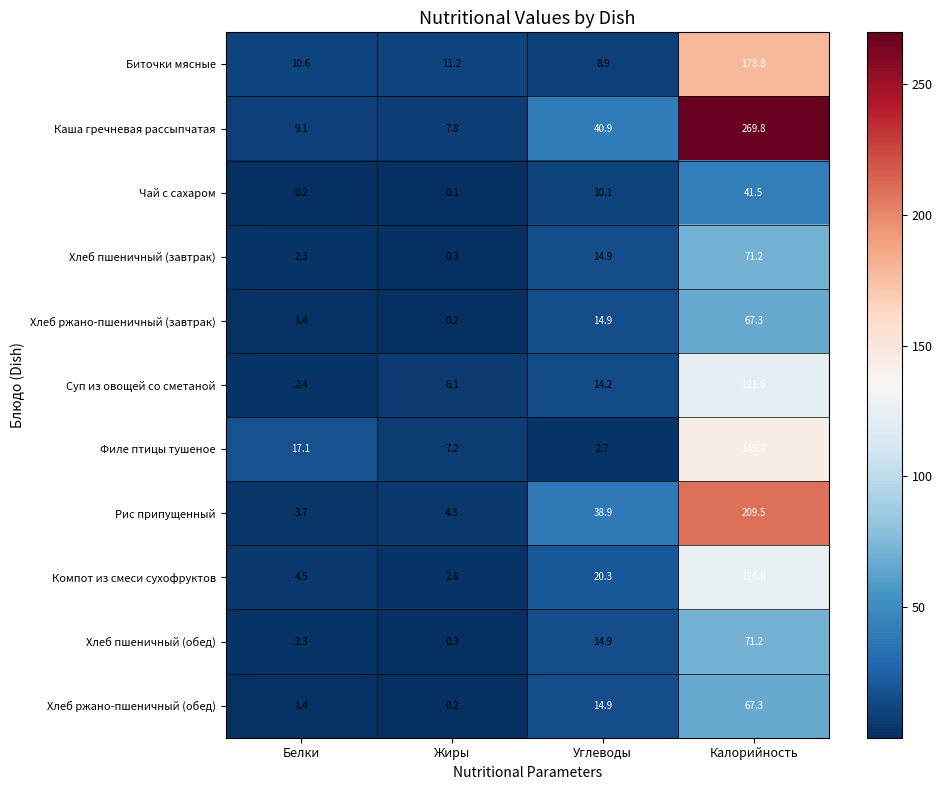

What is the spread (max minus min) of values at Калорийность?

228.3